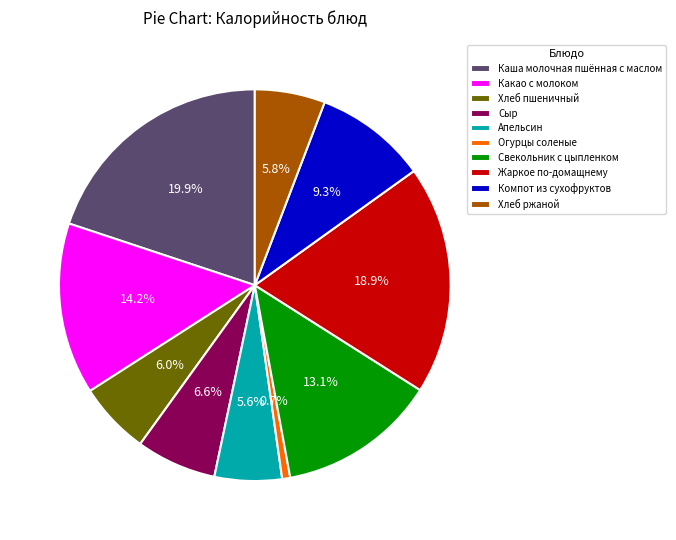

How many segments does this pie chart have?

10